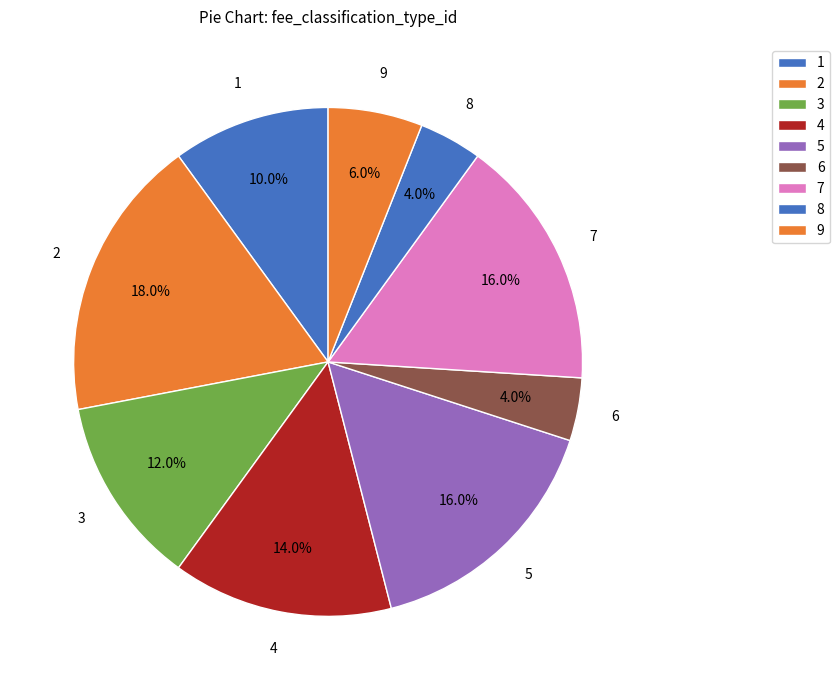

What portion of the pie excludes 8?

96.0%